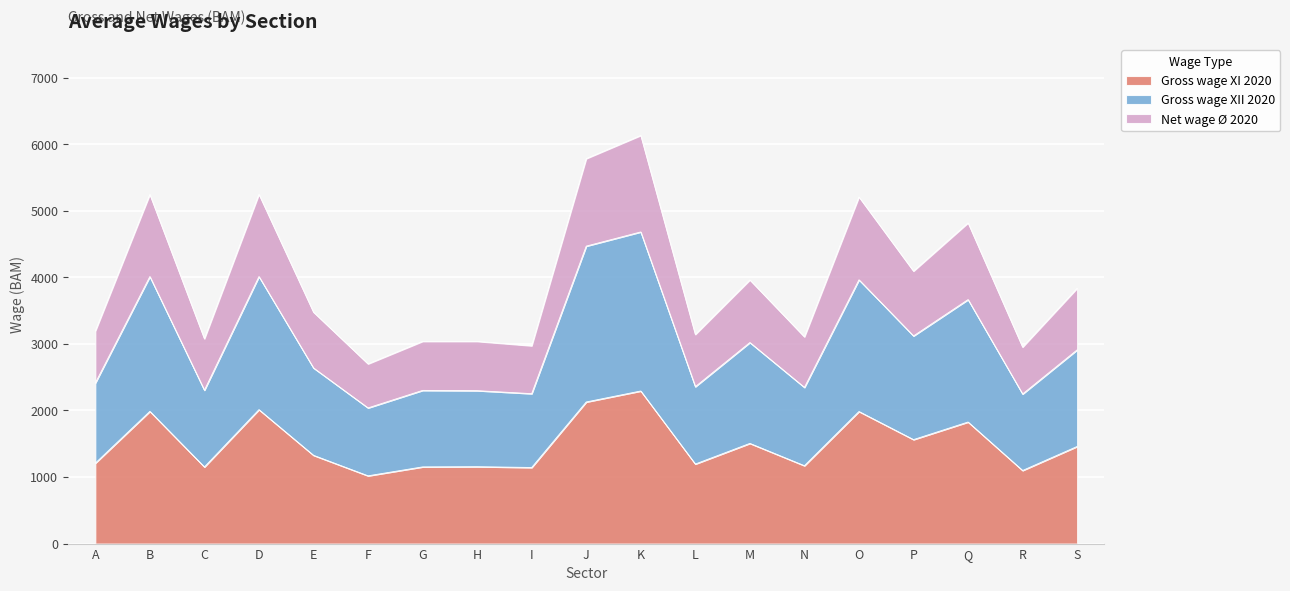

The value of Gross wage XI 2020 at Q is 1826. True or false?

True